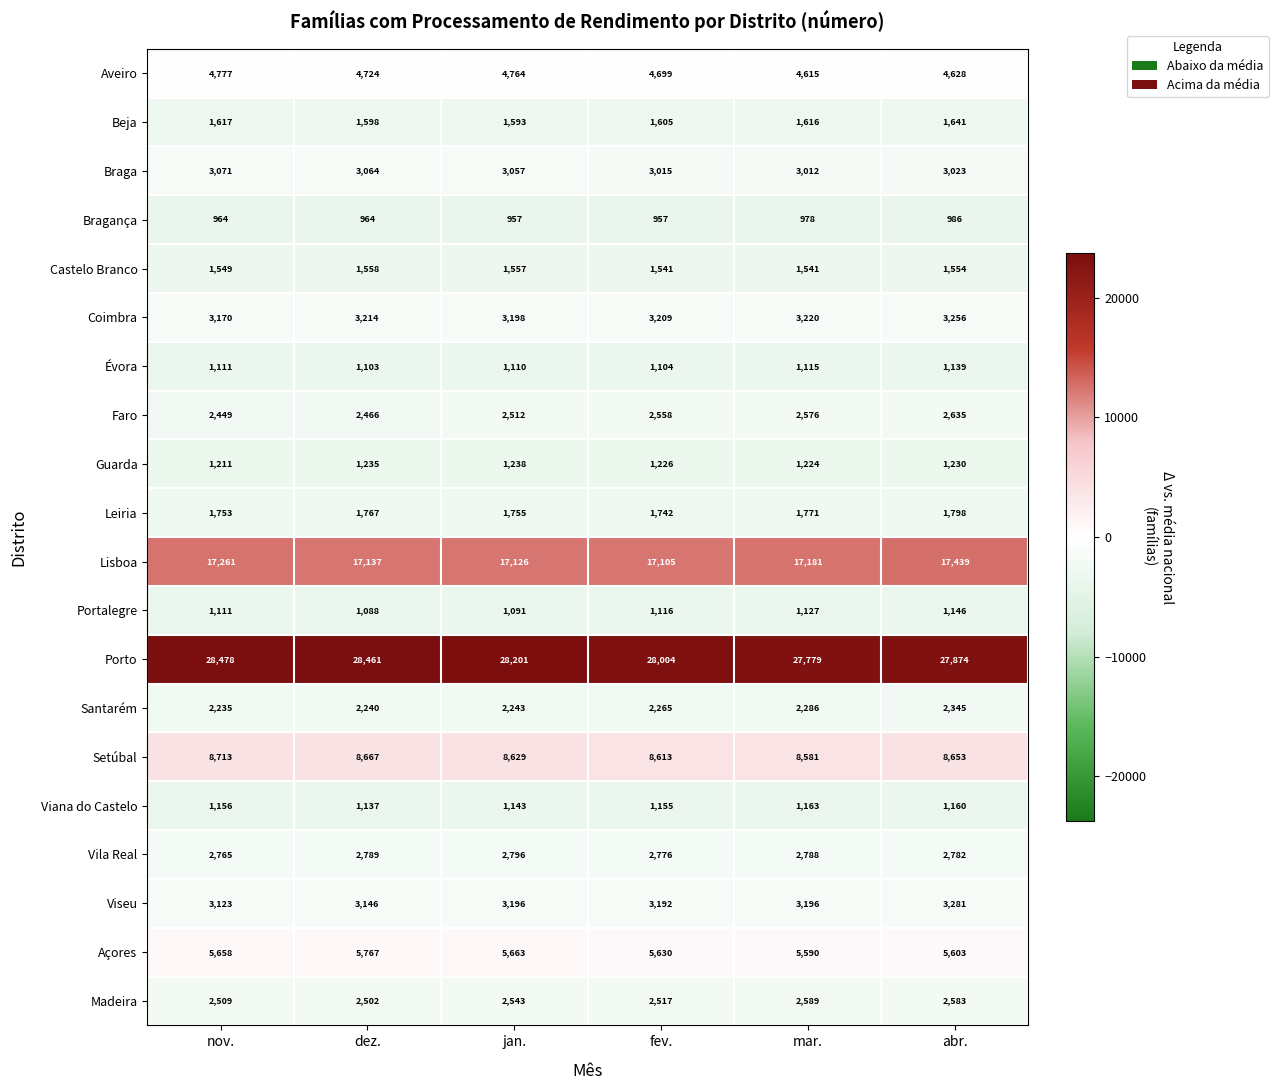

At how many categories does at least one series exceed 17387?

6